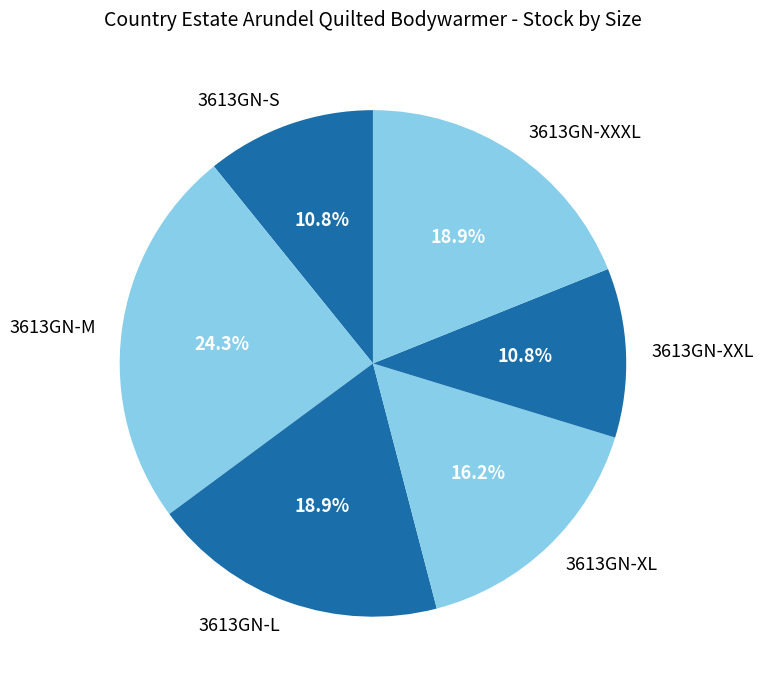

What is the largest slice in the pie chart?

3613GN-M